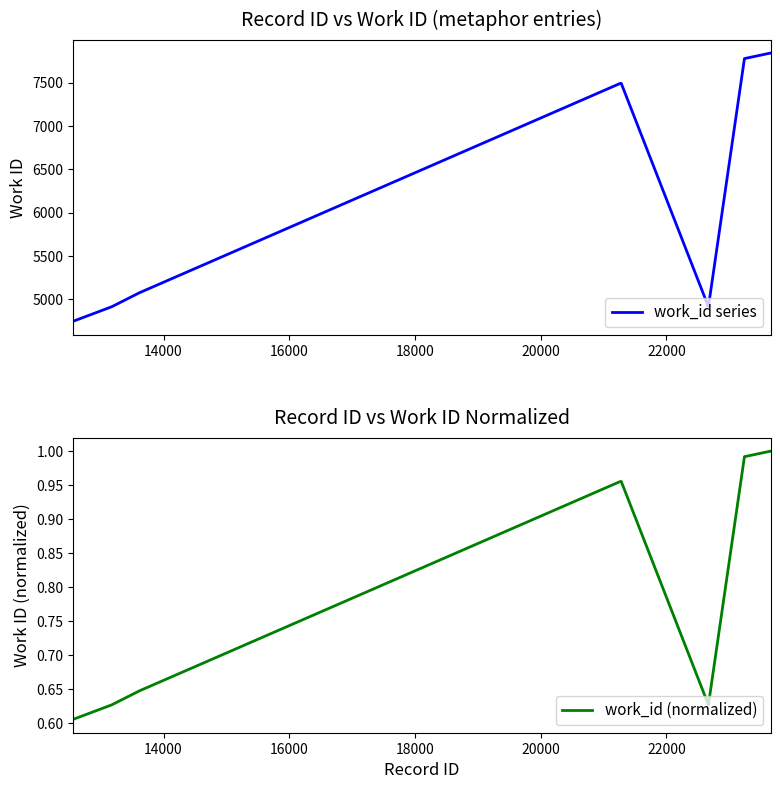

What is the highest value of the work_id series series?

7841